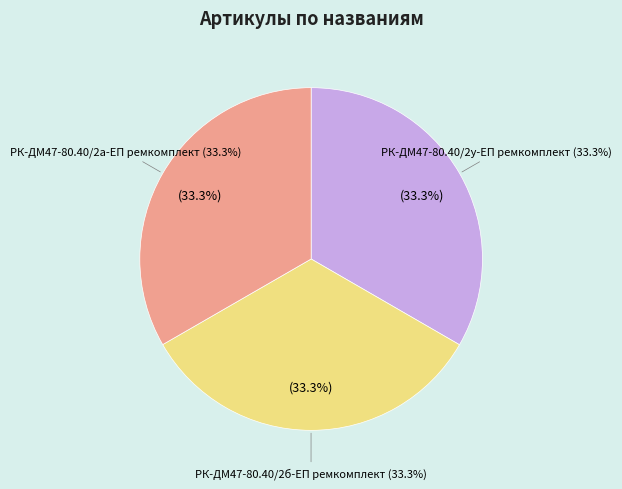

What is the ratio of the value at РК-ДМ47-80.40/2б-ЕП ремкомплект to the value at РК-ДМ47-80.40/2а-ЕП ремкомплект?

1.0